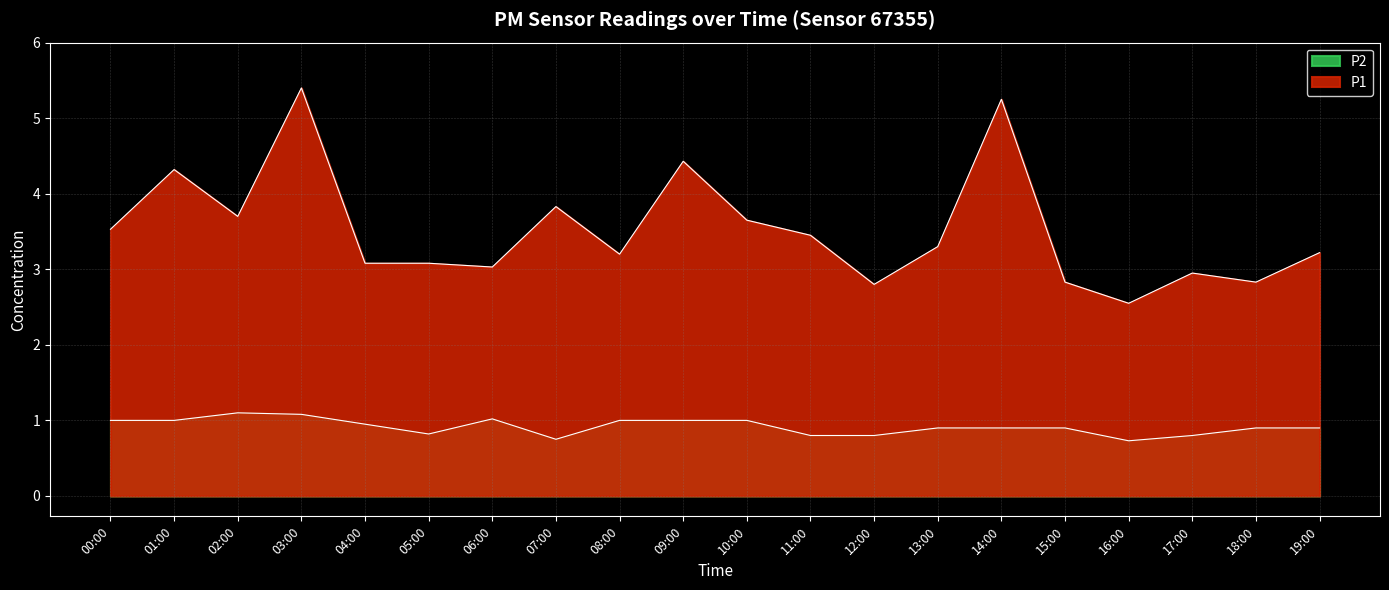

What position from the right is 09:00?

11